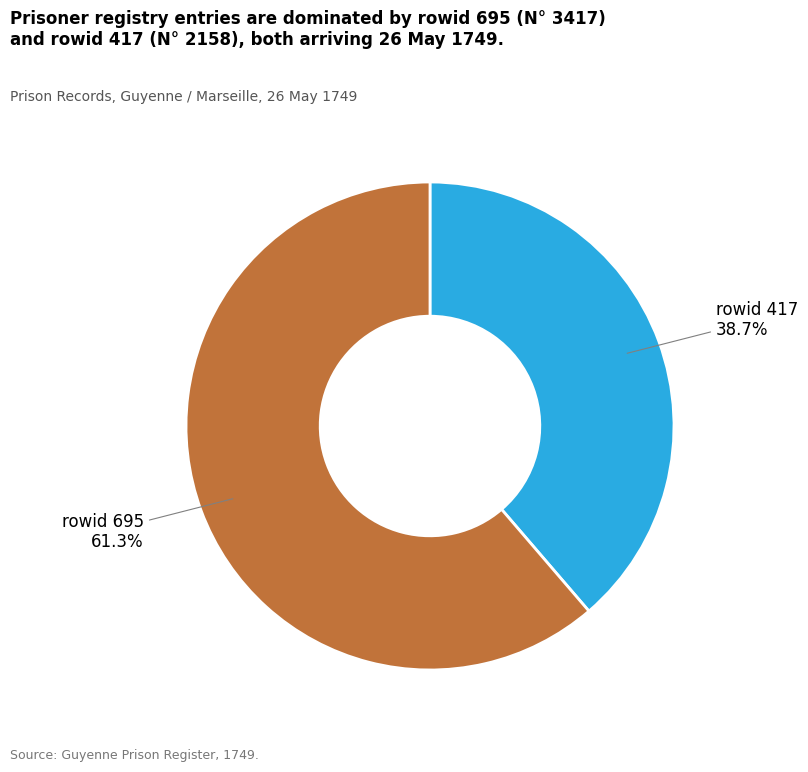

Is there a majority slice in this chart?

Yes